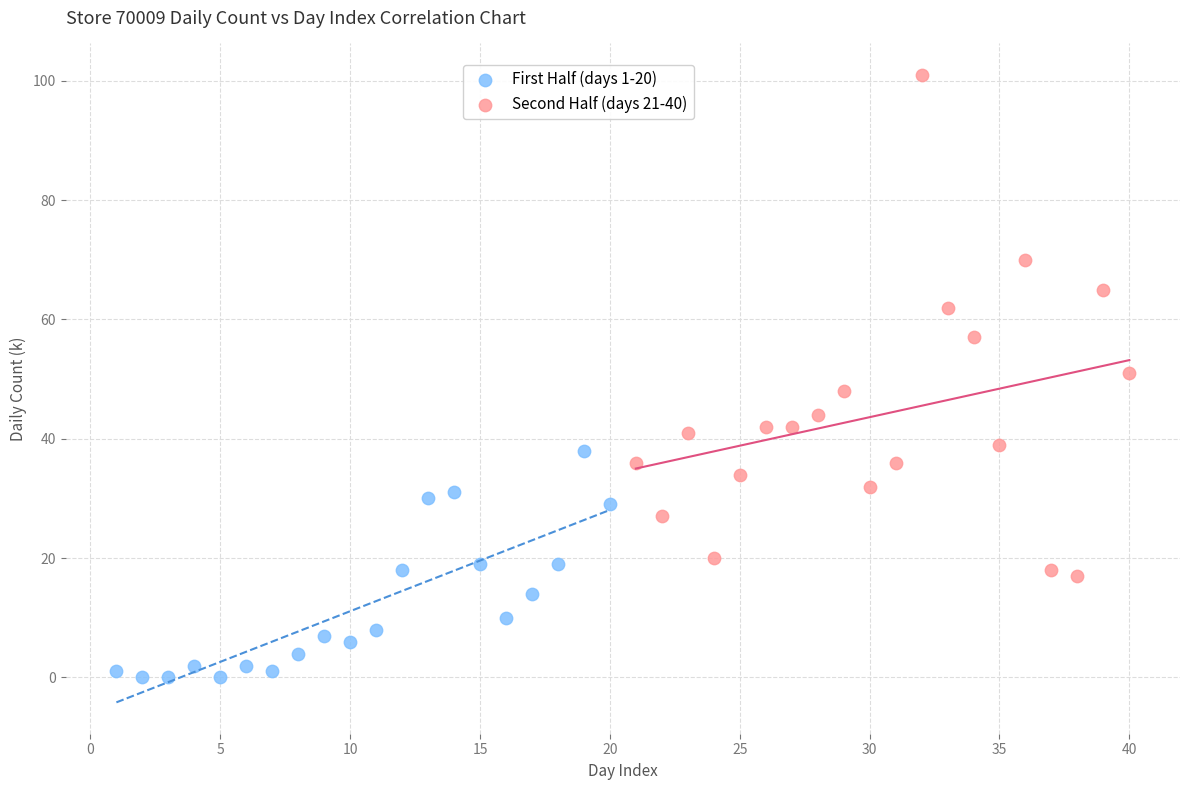

What are all the series names shown in the legend?

First Half (days 1-20), Second Half (days 21-40)